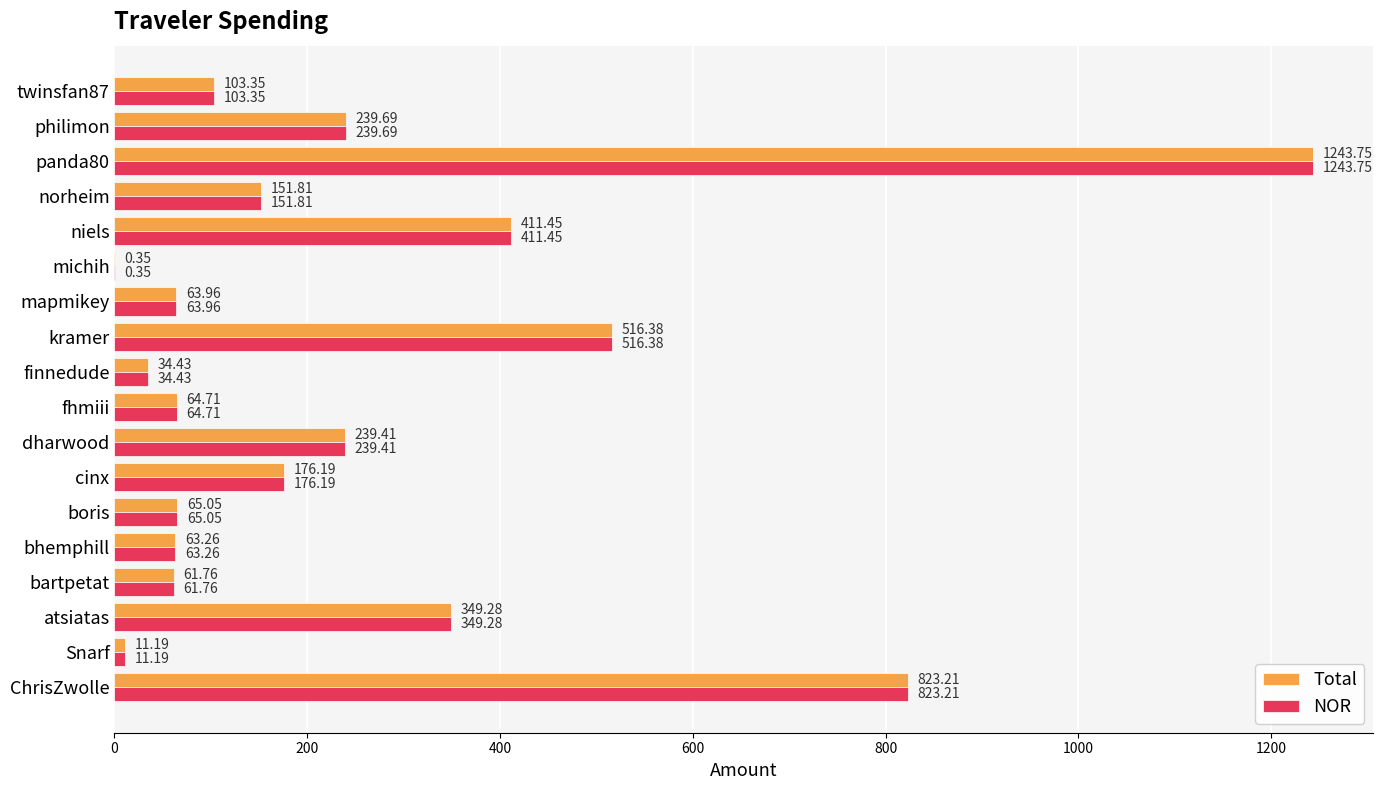

What is the highest value of the NOR series?

1243.8